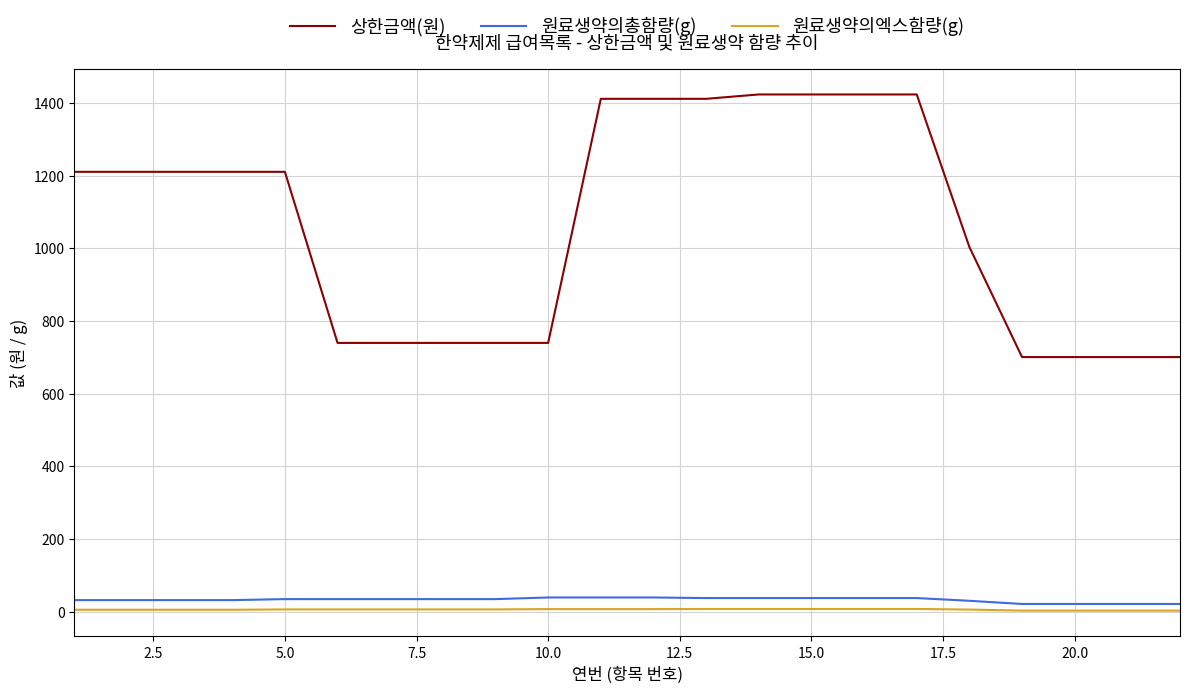

What is the maximum value for 원료생약의총함량(g)?

39.1